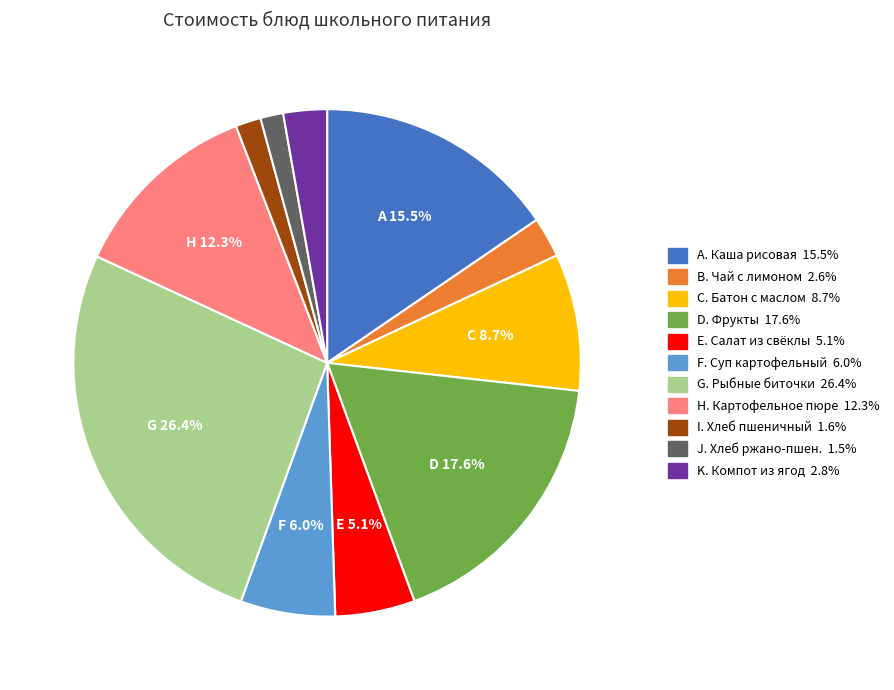

Does any single category account for the majority?

No